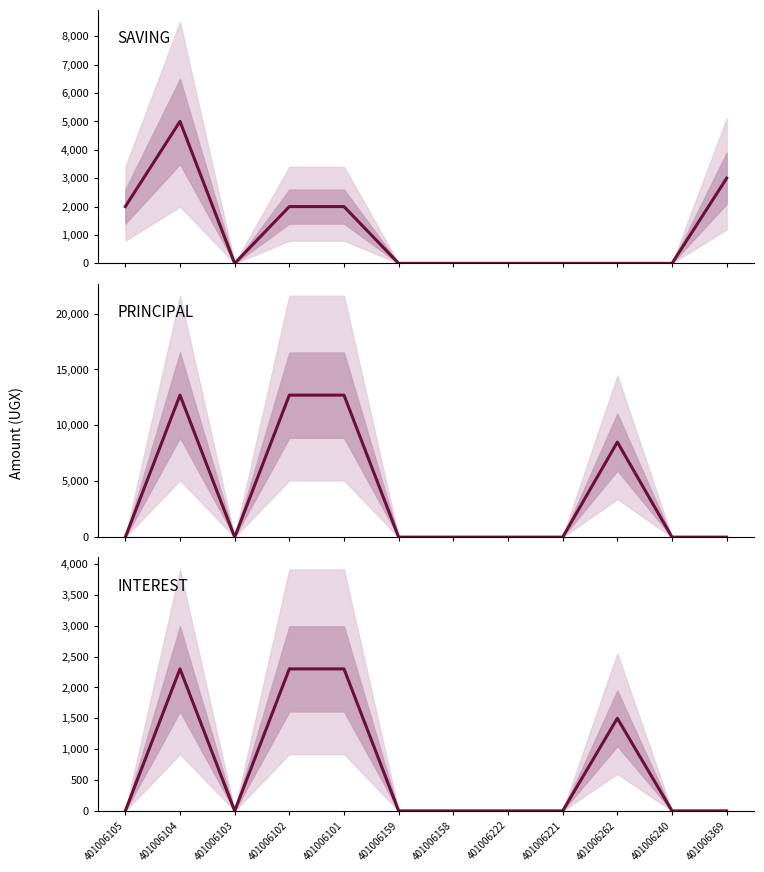

At how many categories does at least one series exceed 736?

6